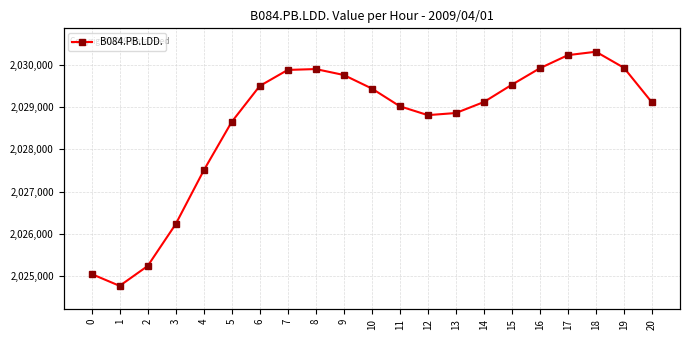

The chart shows a value of 2030310 at 18. True or false?

True